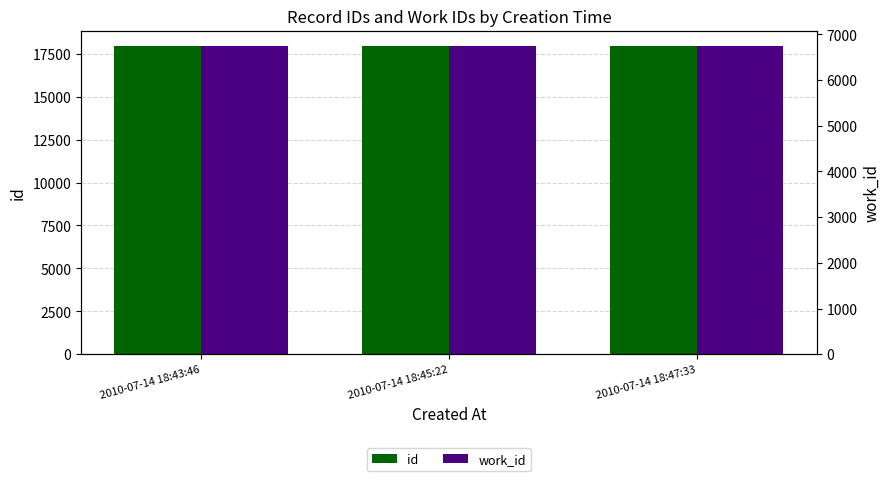

What is the label of the 1st bar from the right?

2010-07-14 18:47:33